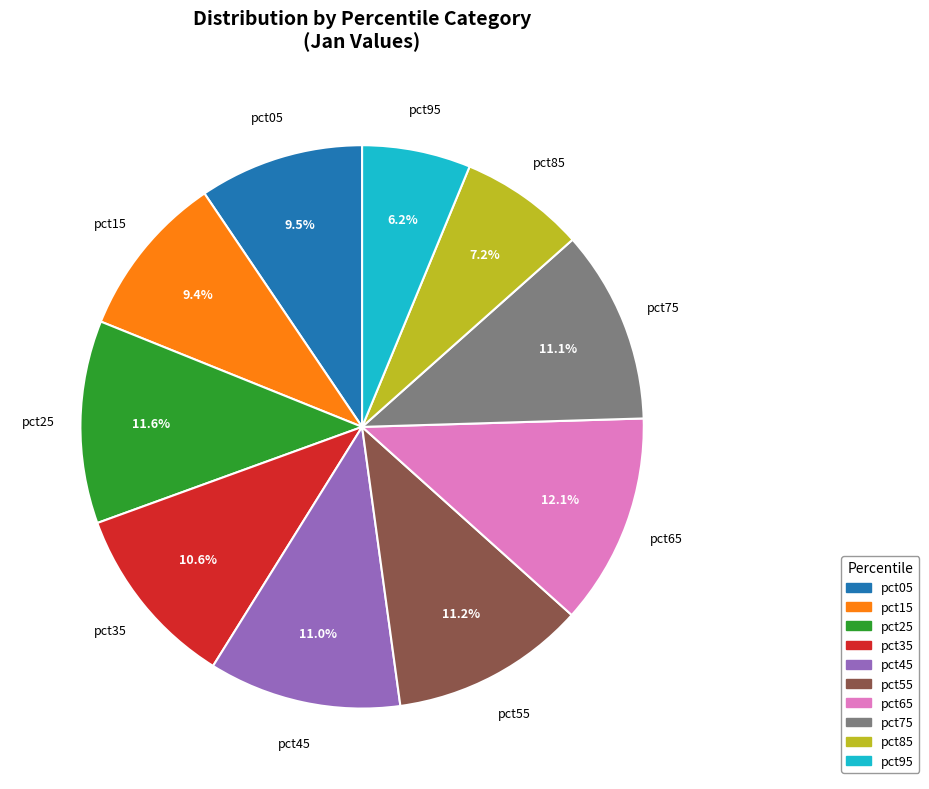

How many segments does this pie chart have?

10